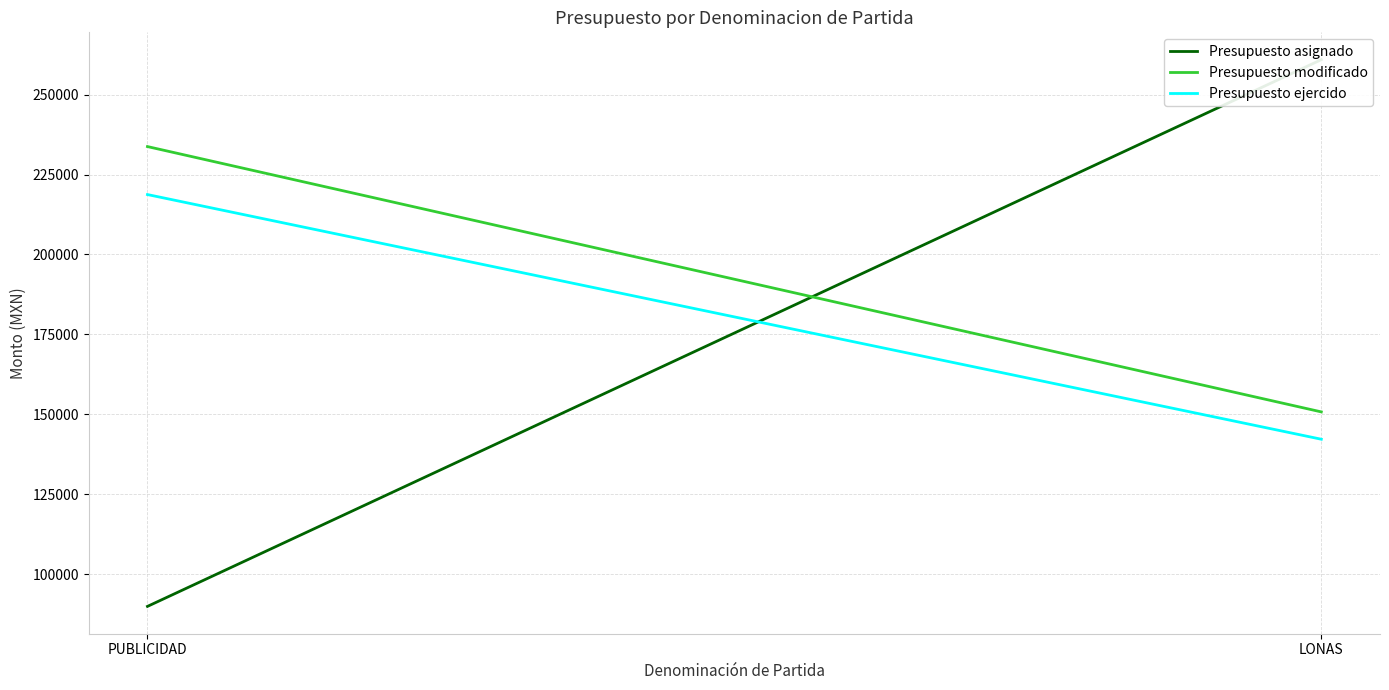

What are all the series names shown in the legend?

Presupuesto asignado, Presupuesto modificado, Presupuesto ejercido